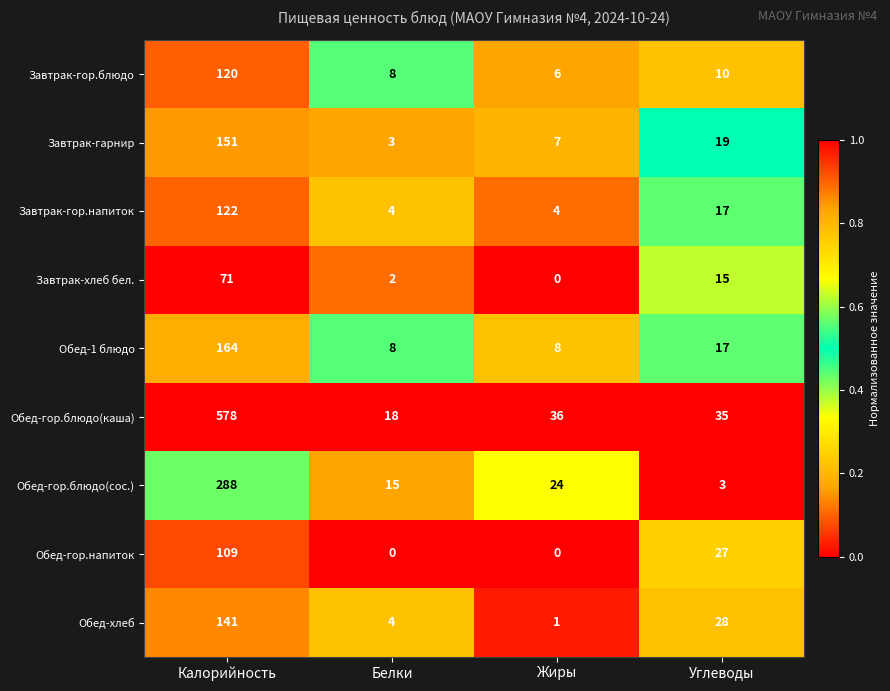

At which category is the sum across all series the highest?

Калорийность